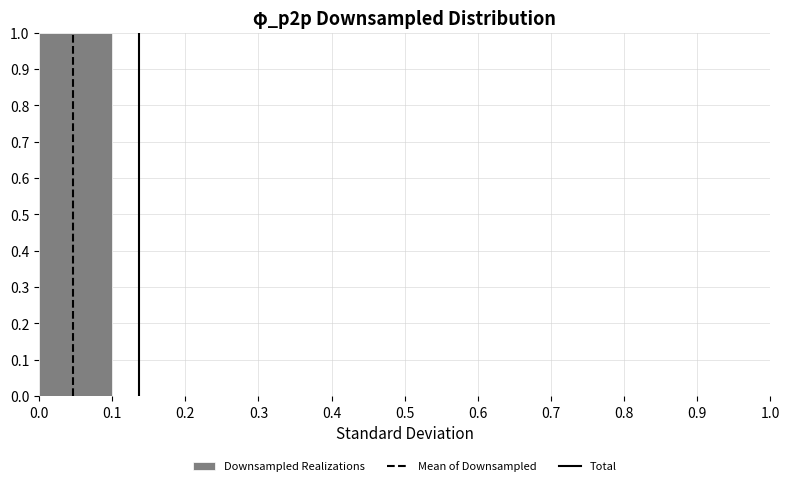

Over which range of the x-axis is the bar tallest?

0.0 to 0.1